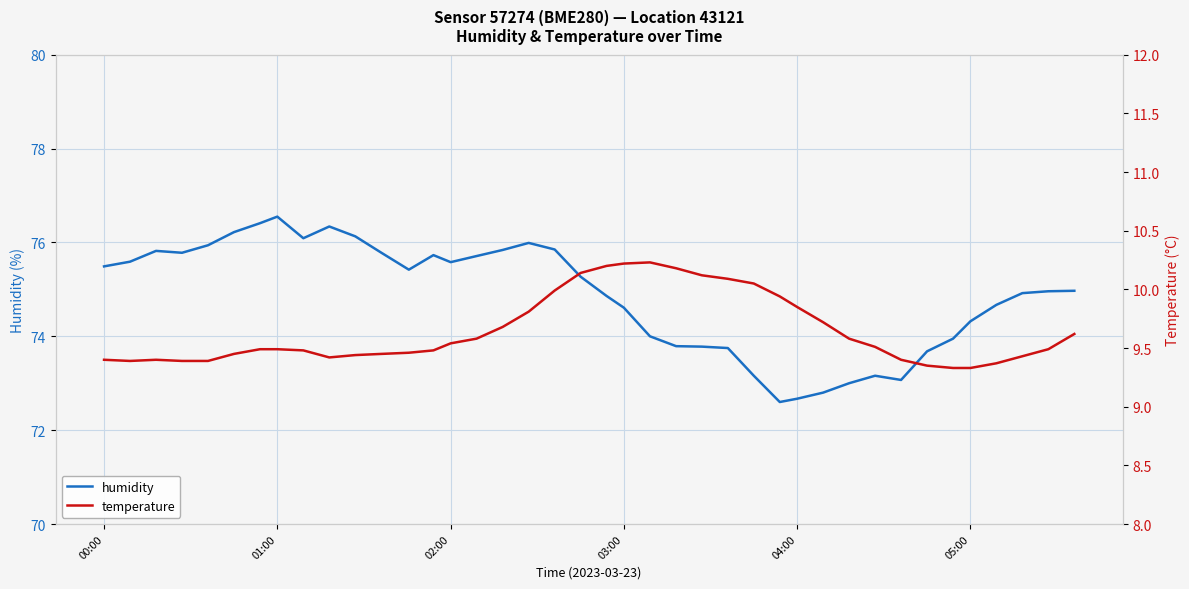

How many lines are shown in the chart?

2